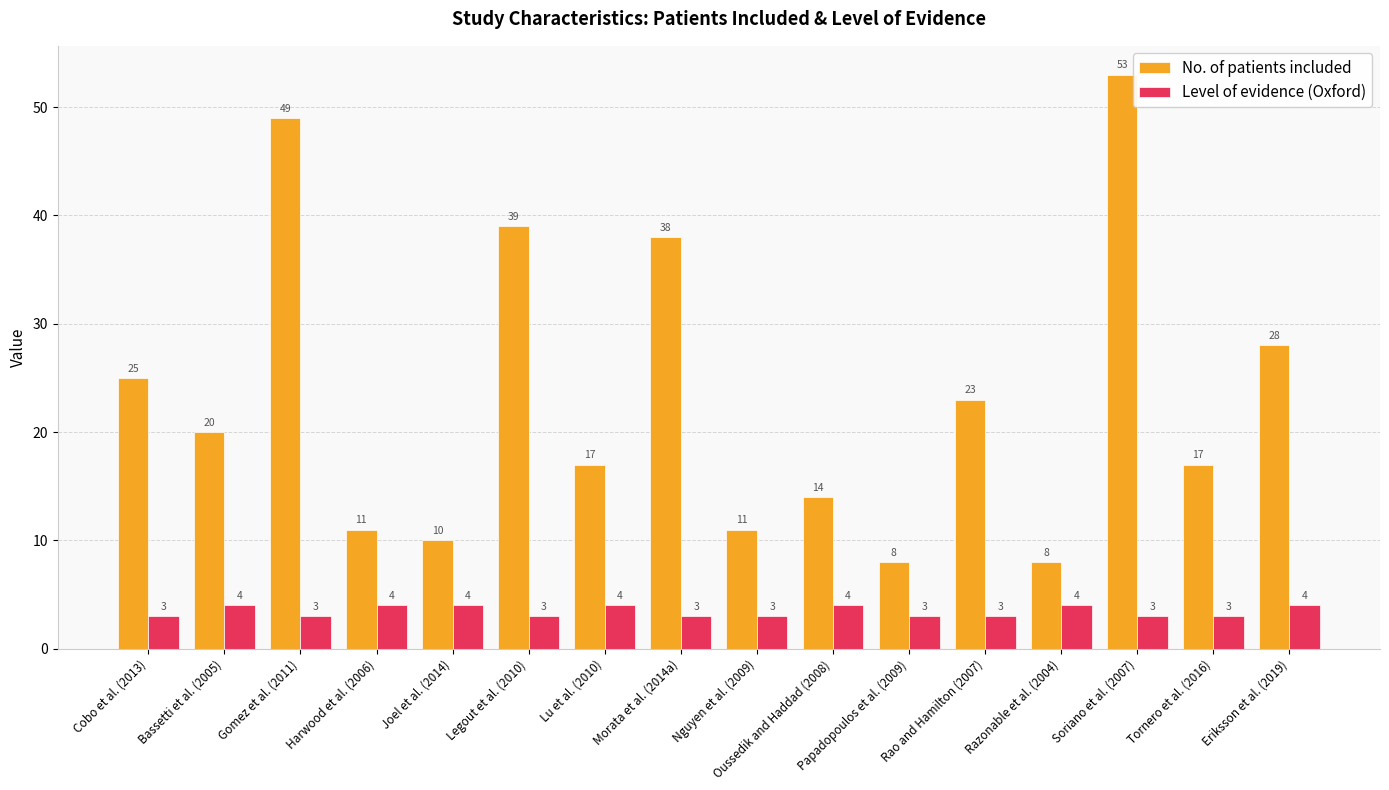

Reading right to left, transcribe all the data shown in this chart.

No. of patients included: Eriksson et al. (2019)=28	Tornero et al. (2016)=17	Soriano et al. (2007)=53	Razonable et al. (2004)=8	Rao and Hamilton (2007)=23	Papadopoulos et al. (2009)=8	Oussedik and Haddad (2008)=14	Nguyen et al. (2009)=11	Morata et al. (2014a)=38	Lu et al. (2010)=17	Legout et al. (2010)=39	Joel et al. (2014)=10	Harwood et al. (2006)=11	Gomez et al. (2011)=49	Bassetti et al. (2005)=20	Cobo et al. (2013)=25
Level of evidence (Oxford): Eriksson et al. (2019)=4	Tornero et al. (2016)=3	Soriano et al. (2007)=3	Razonable et al. (2004)=4	Rao and Hamilton (2007)=3	Papadopoulos et al. (2009)=3	Oussedik and Haddad (2008)=4	Nguyen et al. (2009)=3	Morata et al. (2014a)=3	Lu et al. (2010)=4	Legout et al. (2010)=3	Joel et al. (2014)=4	Harwood et al. (2006)=4	Gomez et al. (2011)=3	Bassetti et al. (2005)=4	Cobo et al. (2013)=3